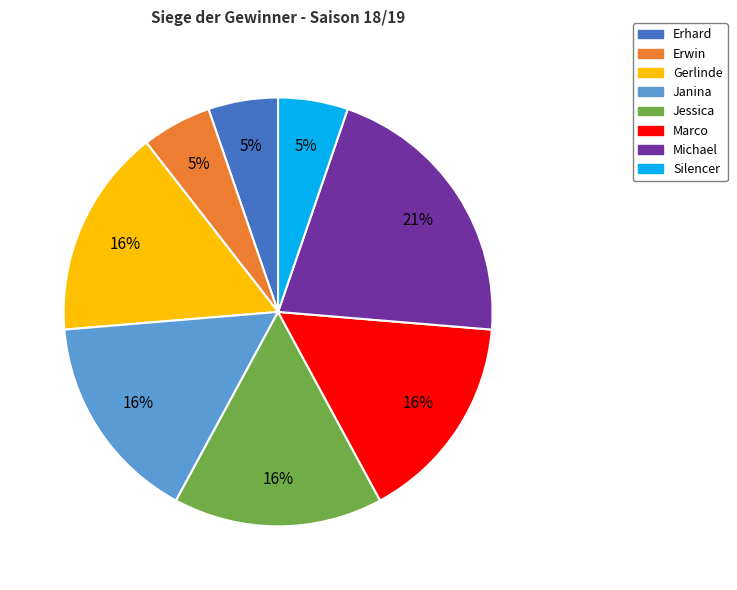

Is the sum of Janina and Michael greater than half?

No